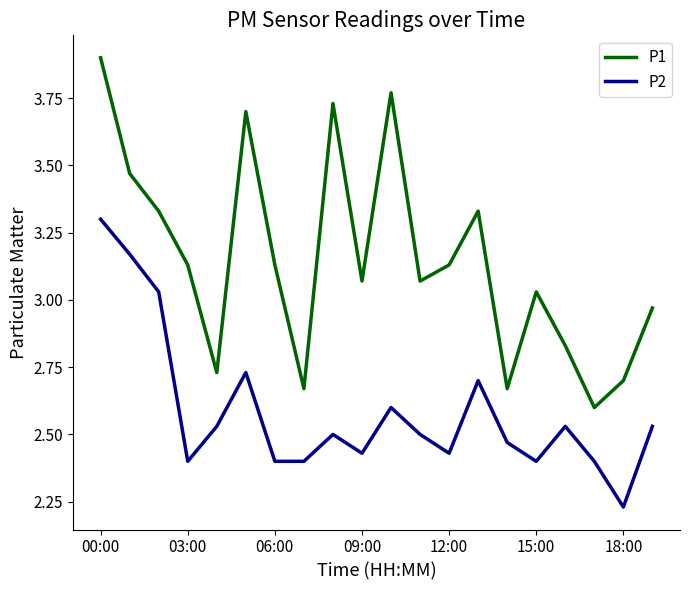

What is the maximum value for P1?

3.9